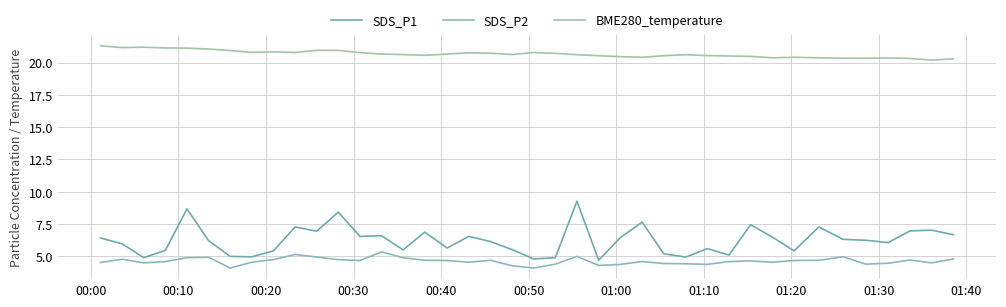

Is this an area chart (filled region under the line)?

No